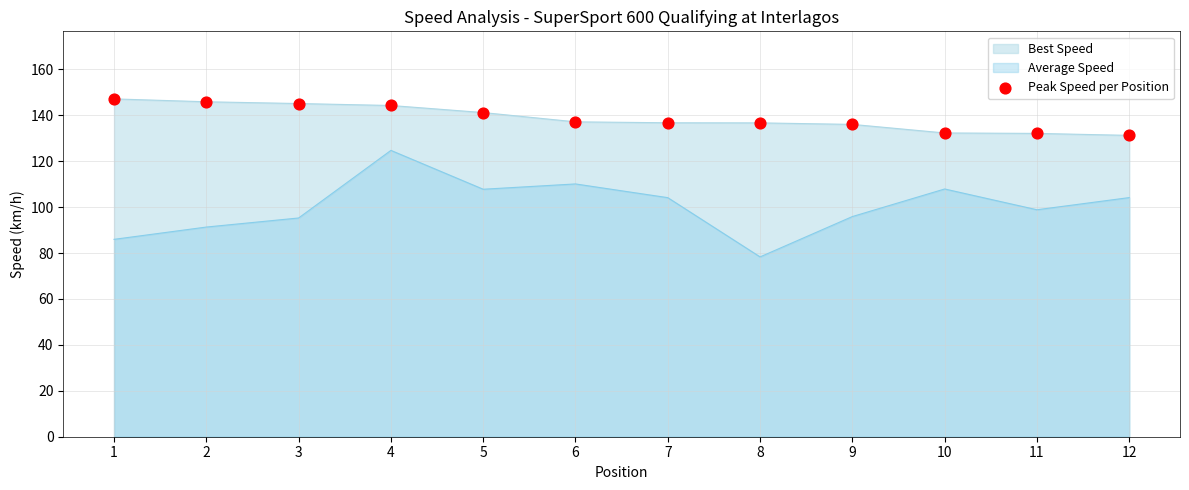

Approximately how many times larger is the value at 6 compared to 2?

0.9